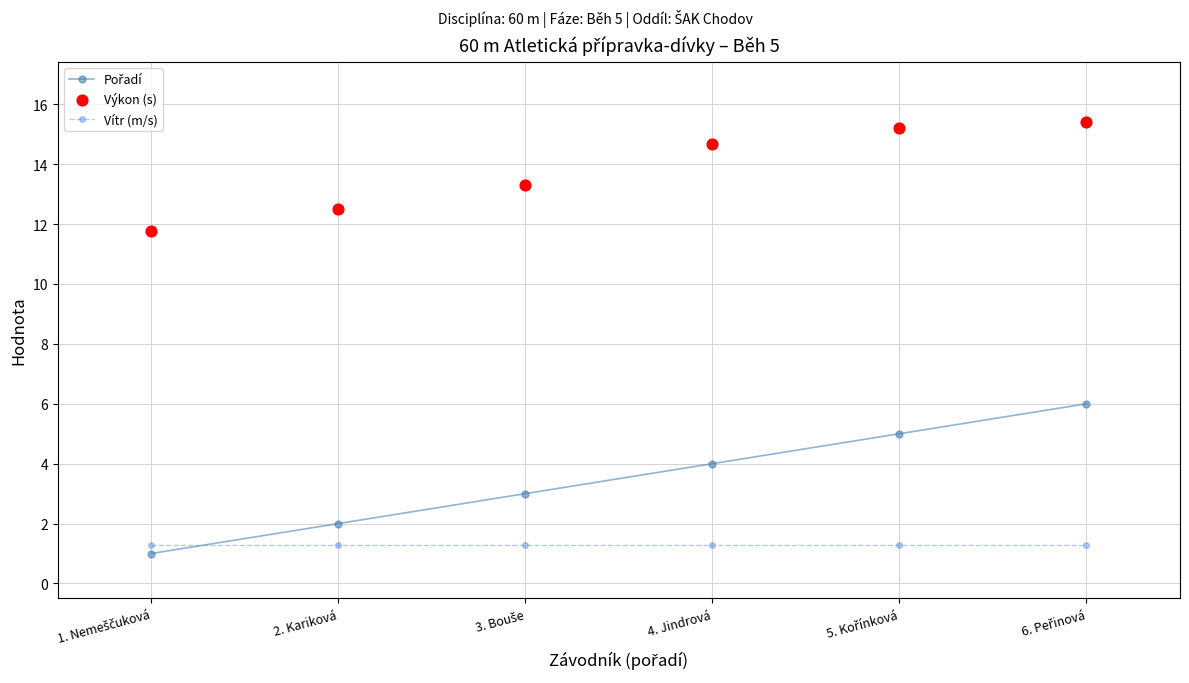

At how many categories does at least one series exceed 12?

5